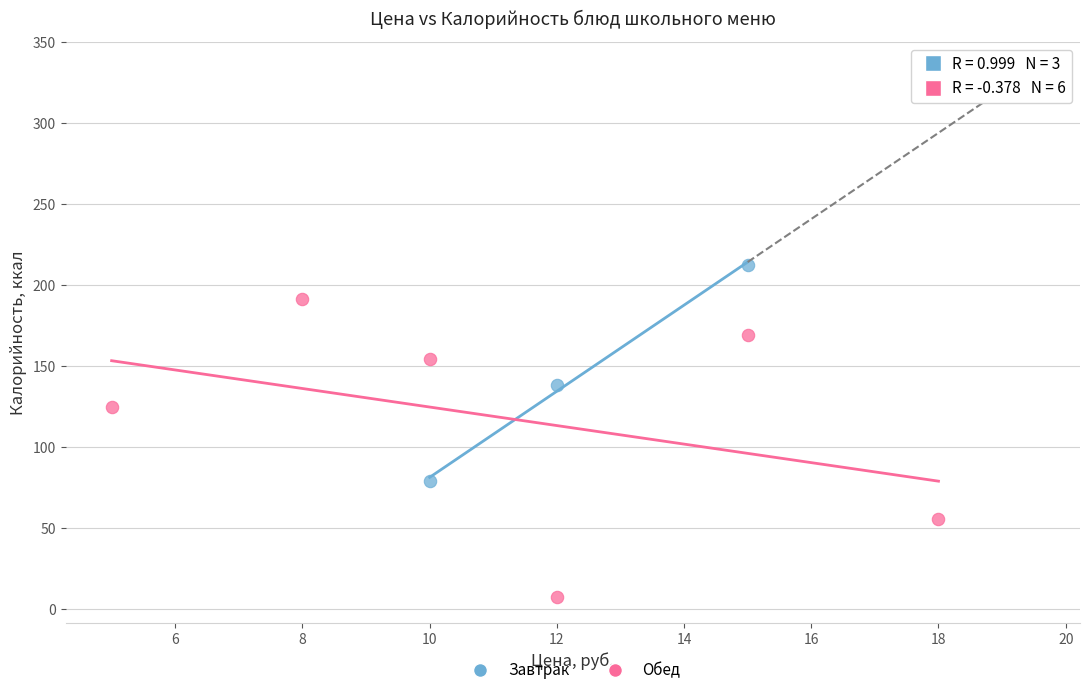

Which series reaches the maximum Y coordinate?

Завтрак